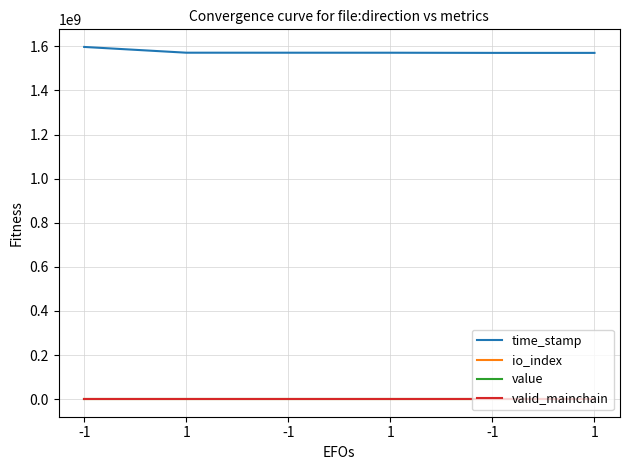

How many lines are shown in the chart?

4